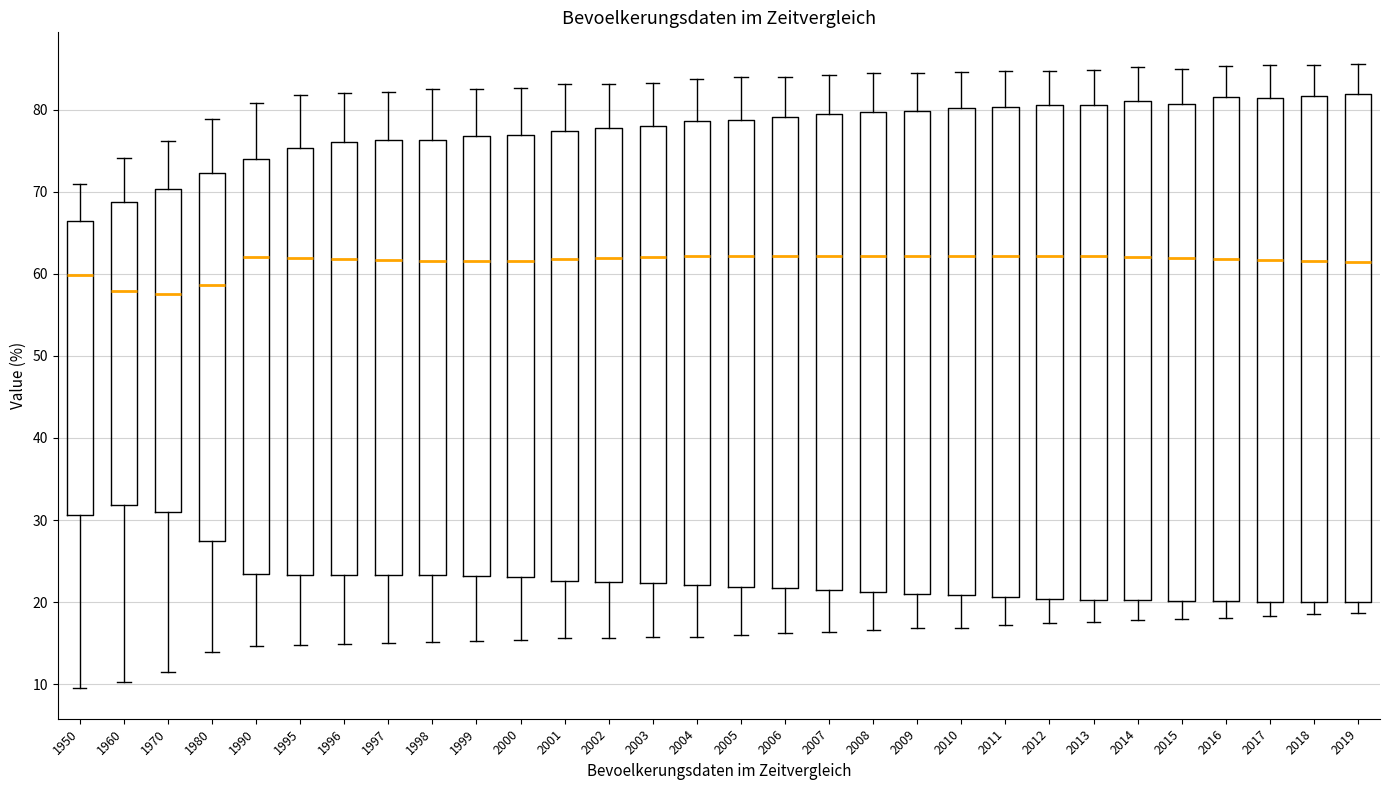

Reading left to right, transcribe this box plot: for each box, give where its median line is, the range the box spans, and where its two whiskers end, as read against the y-axis. The values are not printed on the chart, so give them approximately, as read against the axis.

1950: median 60, box 31 to 66, whiskers 10 to 71
1960: median 58, box 32 to 69, whiskers 10 to 74
1970: median 58, box 31 to 70, whiskers 12 to 76
1980: median 59, box 28 to 72, whiskers 14 to 79
1990: median 62, box 23 to 74, whiskers 15 to 81
1995: median 62, box 23 to 75, whiskers 15 to 82
1996: median 62, box 23 to 76, whiskers 15 to 82
1997: median 62, box 23 to 76, whiskers 15 to 82
1998: median 62, box 23 to 76, whiskers 15 to 83
1999: median 62, box 23 to 77, whiskers 15 to 83
2000: median 62, box 23 to 77, whiskers 15 to 83
2001: median 62, box 23 to 77, whiskers 16 to 83
2002: median 62, box 23 to 78, whiskers 16 to 83
2003: median 62, box 22 to 78, whiskers 16 to 83
2004: median 62, box 22 to 79, whiskers 16 to 84
2005: median 62, box 22 to 79, whiskers 16 to 84
2006: median 62, box 22 to 79, whiskers 16 to 84
2007: median 62, box 22 to 79, whiskers 16 to 84
2008: median 62, box 21 to 80, whiskers 17 to 84
2009: median 62, box 21 to 80, whiskers 17 to 84
2010: median 62, box 21 to 80, whiskers 17 to 85
2011: median 62, box 21 to 80, whiskers 17 to 85
2012: median 62, box 20 to 81, whiskers 17 to 85
2013: median 62, box 20 to 81, whiskers 18 to 85
2014: median 62, box 20 to 81, whiskers 18 to 85
2015: median 62, box 20 to 81, whiskers 18 to 85
2016: median 62, box 20 to 82, whiskers 18 to 85
2017: median 62, box 20 to 81, whiskers 18 to 85
2018: median 62, box 20 to 82, whiskers 19 to 85
2019: median 61, box 20 to 82, whiskers 19 to 86